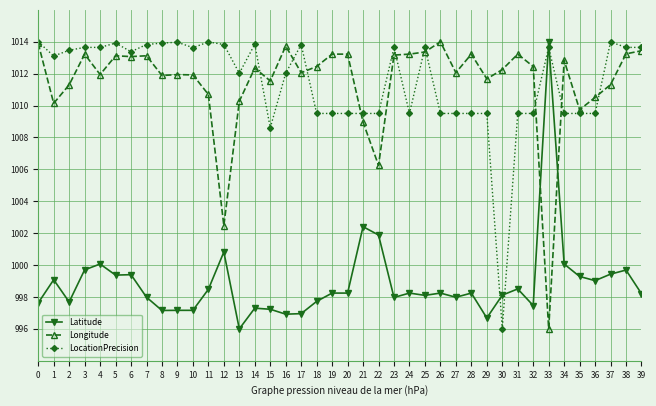

At 36, list the series in order from smallest to largest.

Latitude, LocationPrecision, Longitude